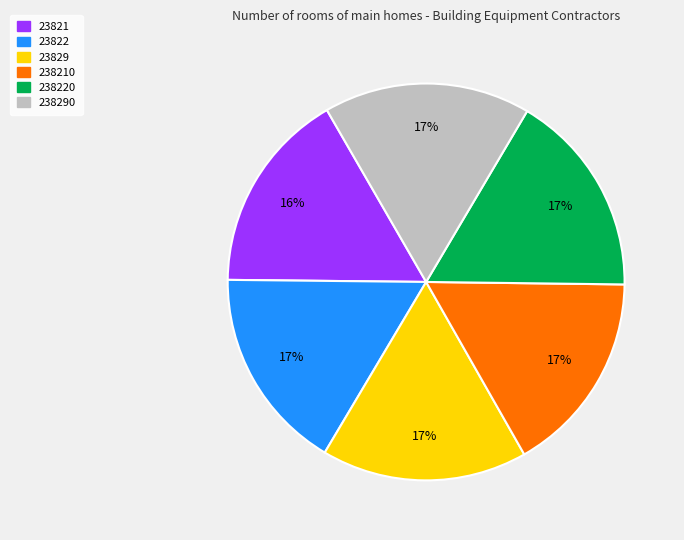

To the nearest percent, what is the average slice percentage?

17%